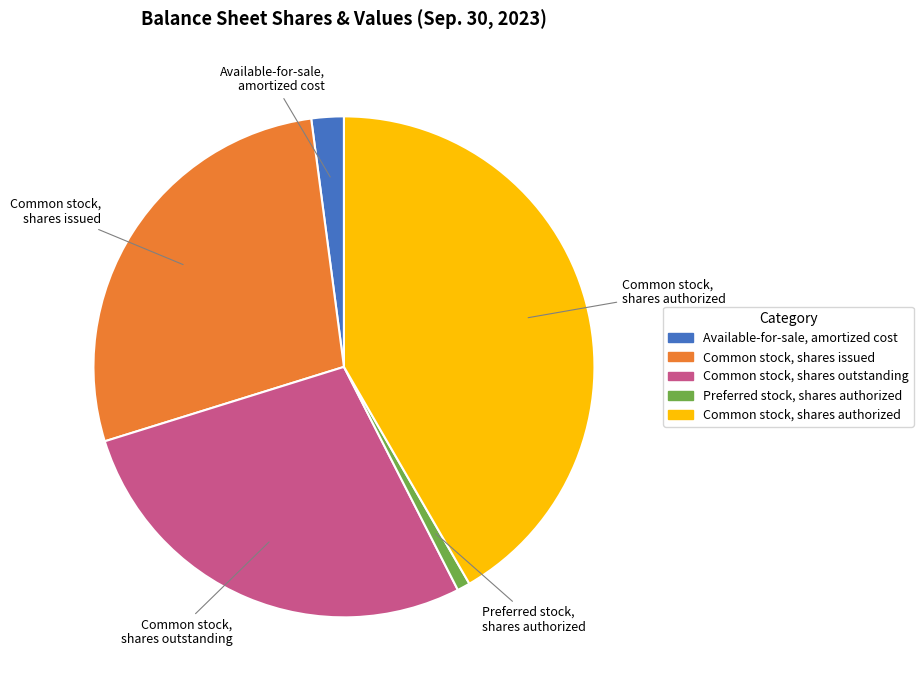

Is it true that Common stock, shares authorized is 27% of the pie?

False